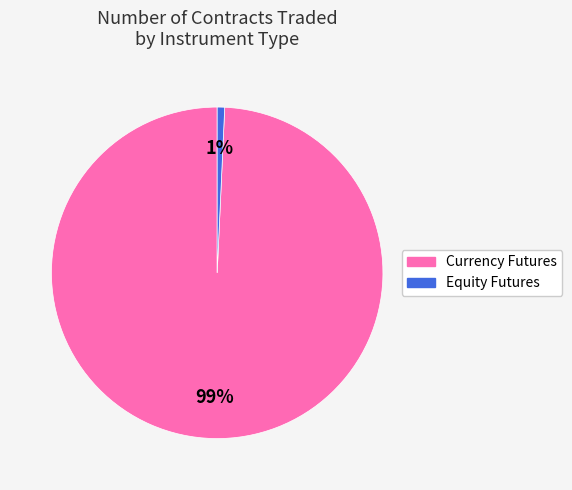

Is there a majority slice in this chart?

Yes